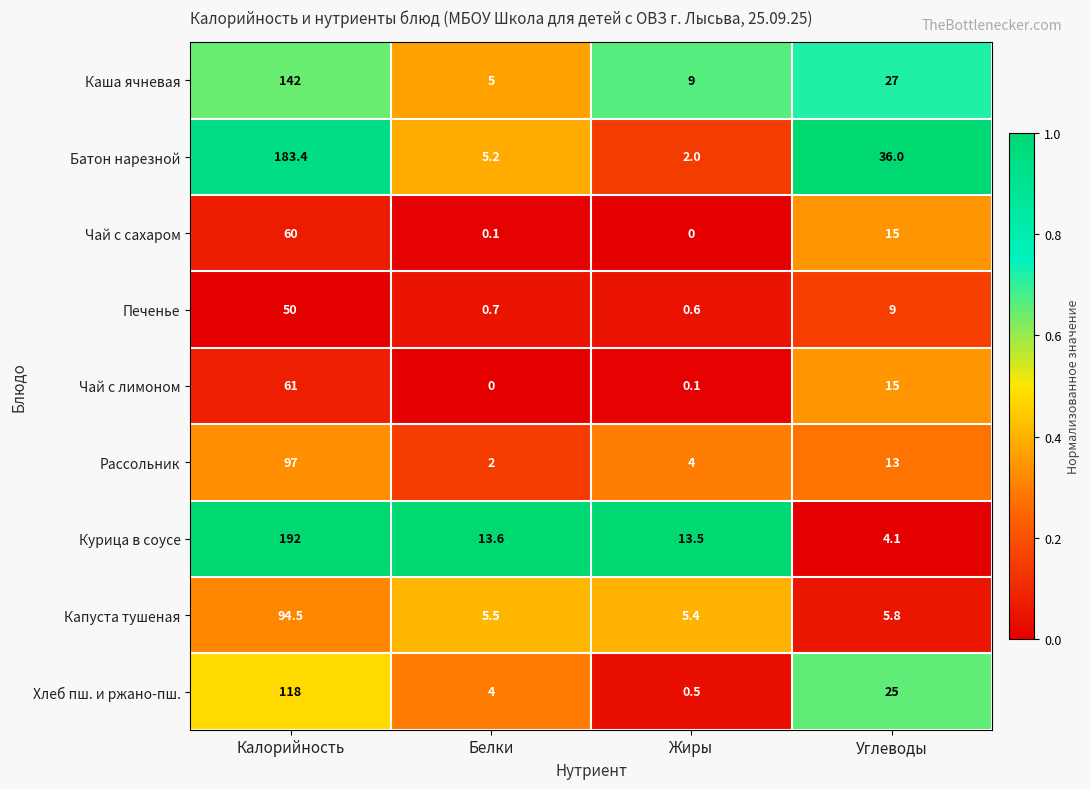

Is the value of Печенье at Углеводы greater than the value of Чай с лимоном at Жиры?

Yes